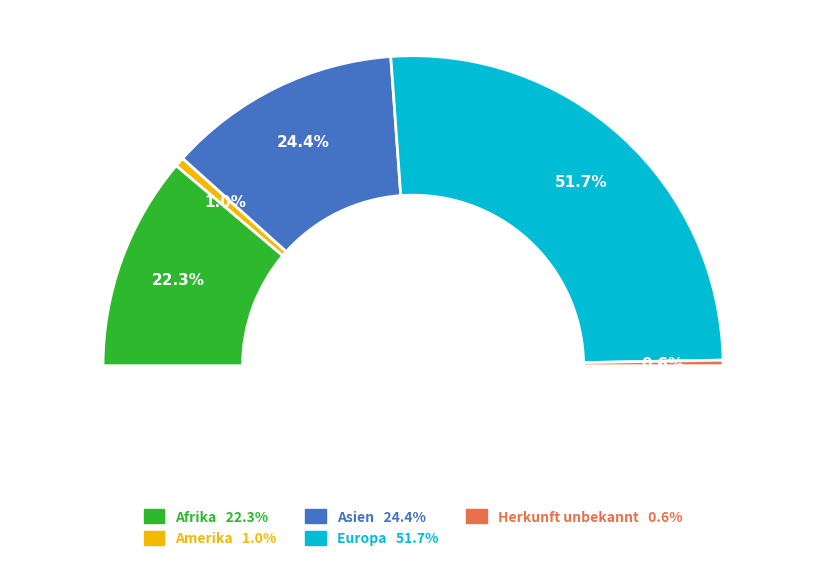

To the nearest percent, what percentage of the pie is Afrika?

22%